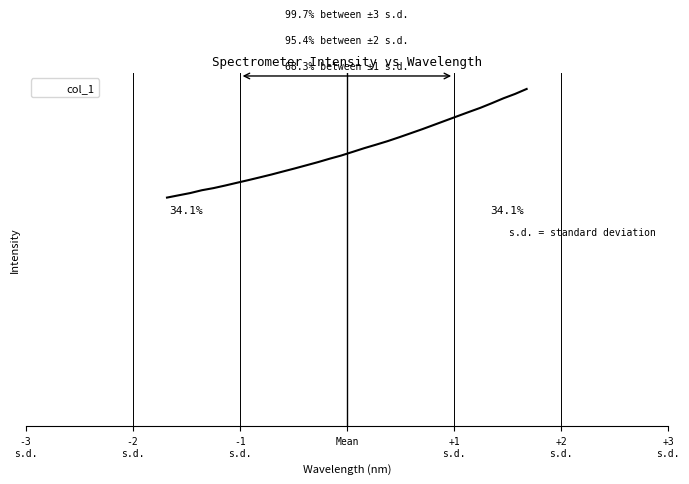

What is the label of the 1st point from the right?

223.9802